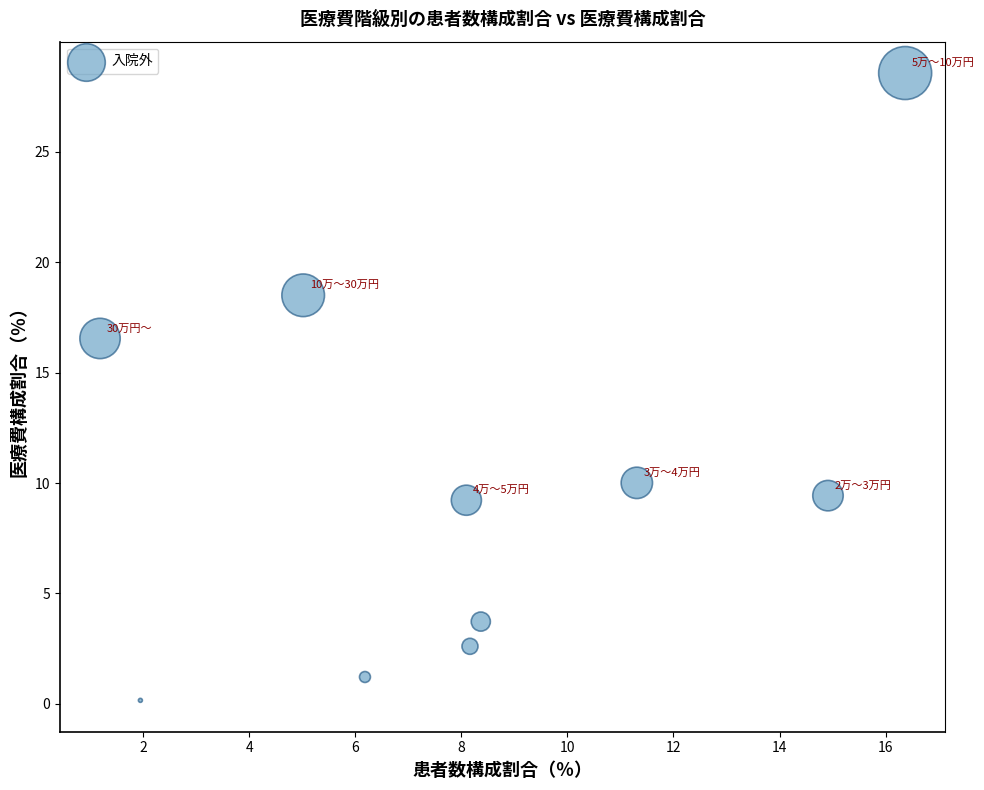

What Y value in the scatter plot is closest to 14?

16.5